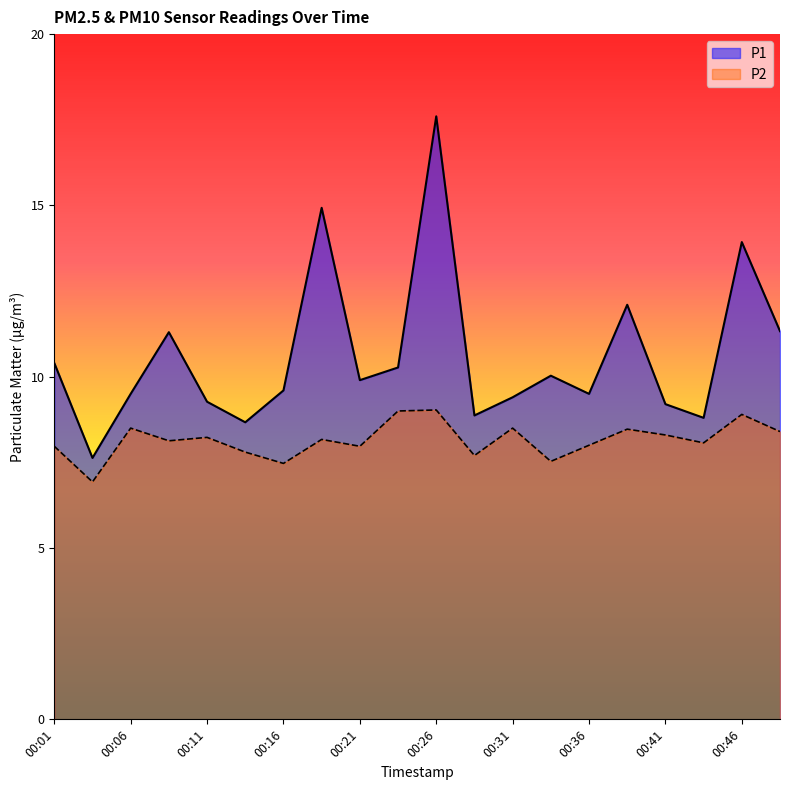

Is it true that P1 equals 14.9 at 00:19?

True